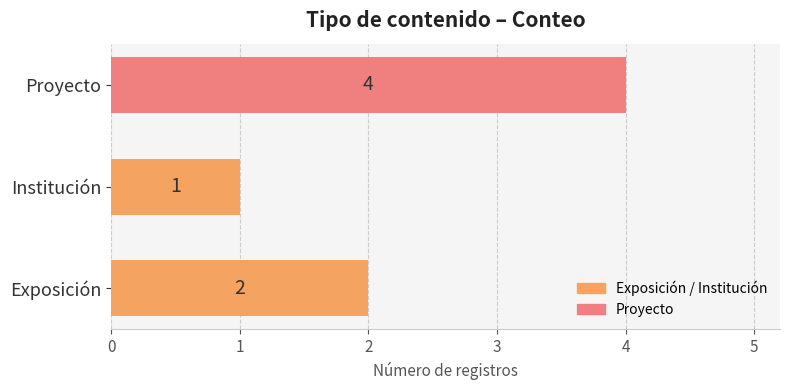

At which label is the value closest to 2?

Exposición